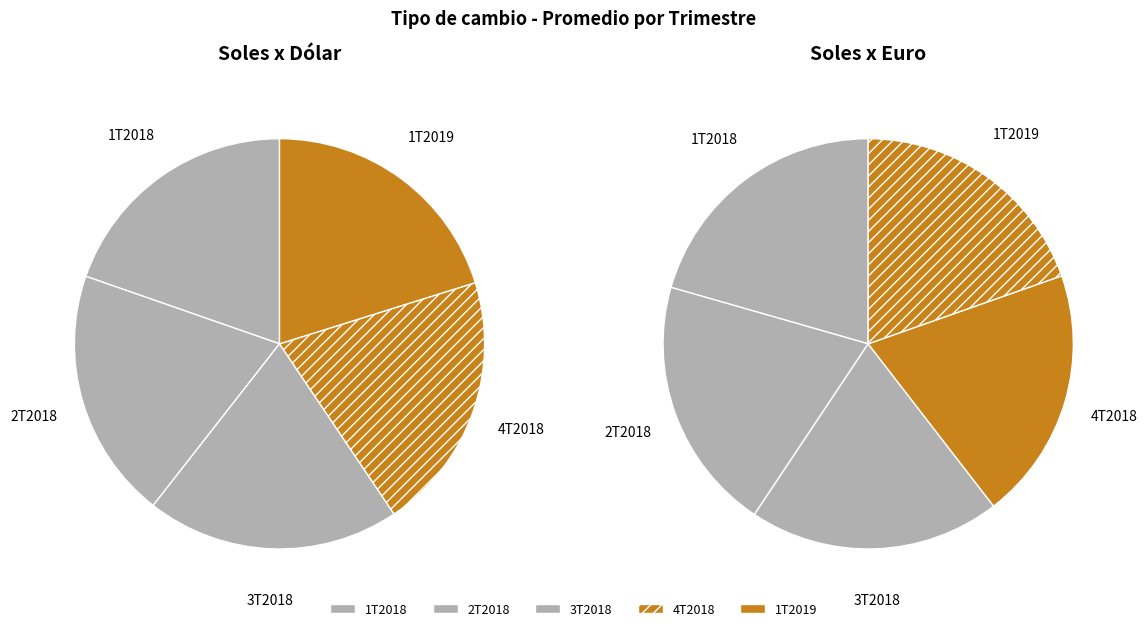

Is 1T2018 the majority of the pie?

No